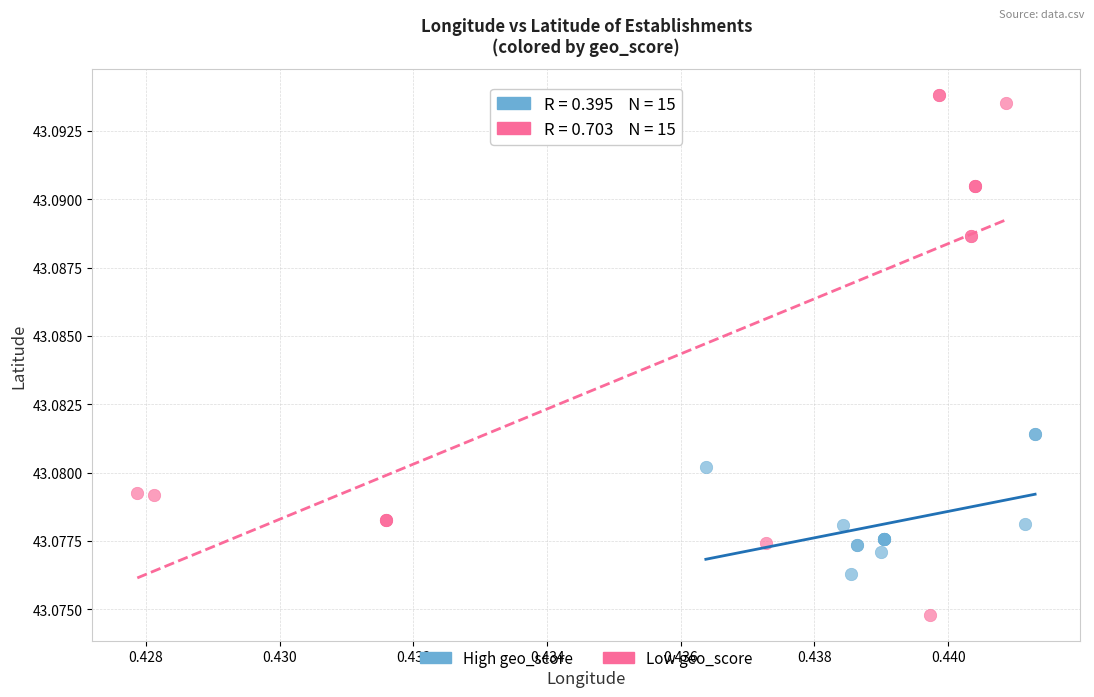

Which series has the widest spread of Y values?

Low geo_score